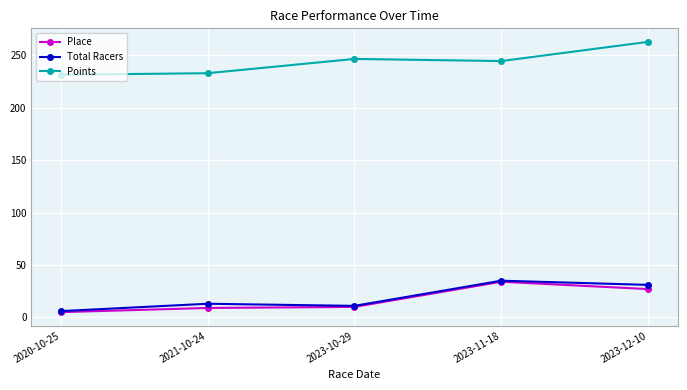

Is the value of Place at 2023-11-18 greater than the value of Total Racers at 2023-12-10?

Yes